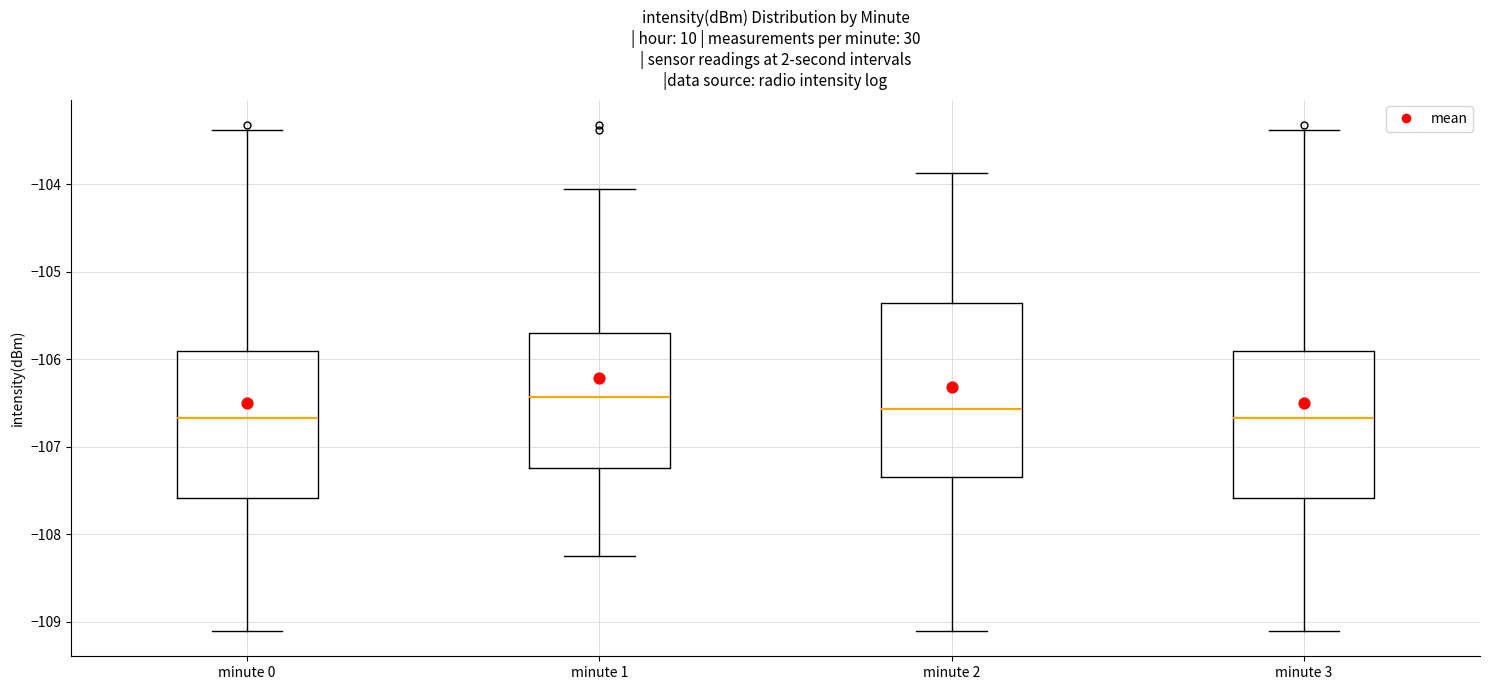

Reading left to right, transcribe this box plot: for each box, give where its median line is, the range the box spans, and where its two whiskers end, as read against the y-axis. The values are not printed on the chart, so give them approximately, as read against the axis.

minute 0: median -106.7, box -107.6 to -105.9, whiskers -109.1 to -103.4
minute 1: median -106.4, box -107.2 to -105.7, whiskers -108.3 to -104.1
minute 2: median -106.6, box -107.3 to -105.4, whiskers -109.1 to -103.9
minute 3: median -106.7, box -107.6 to -105.9, whiskers -109.1 to -103.4